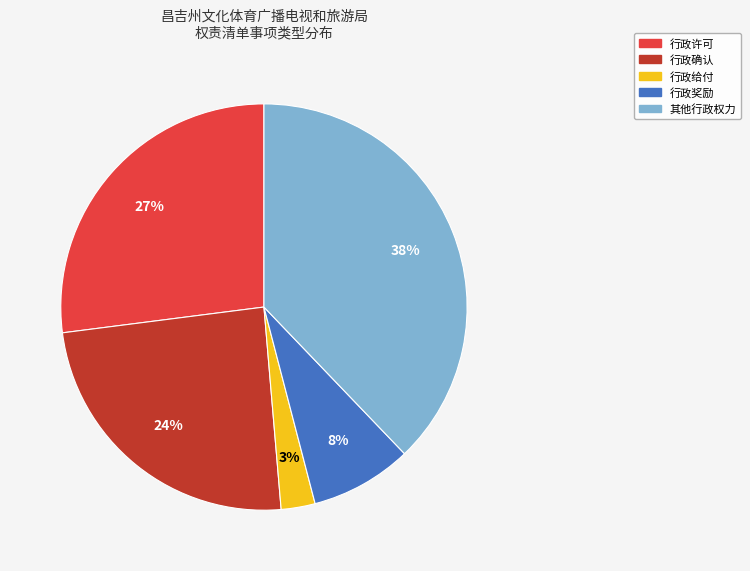

Is the sum of 行政许可 and 行政确认 greater than half?

Yes